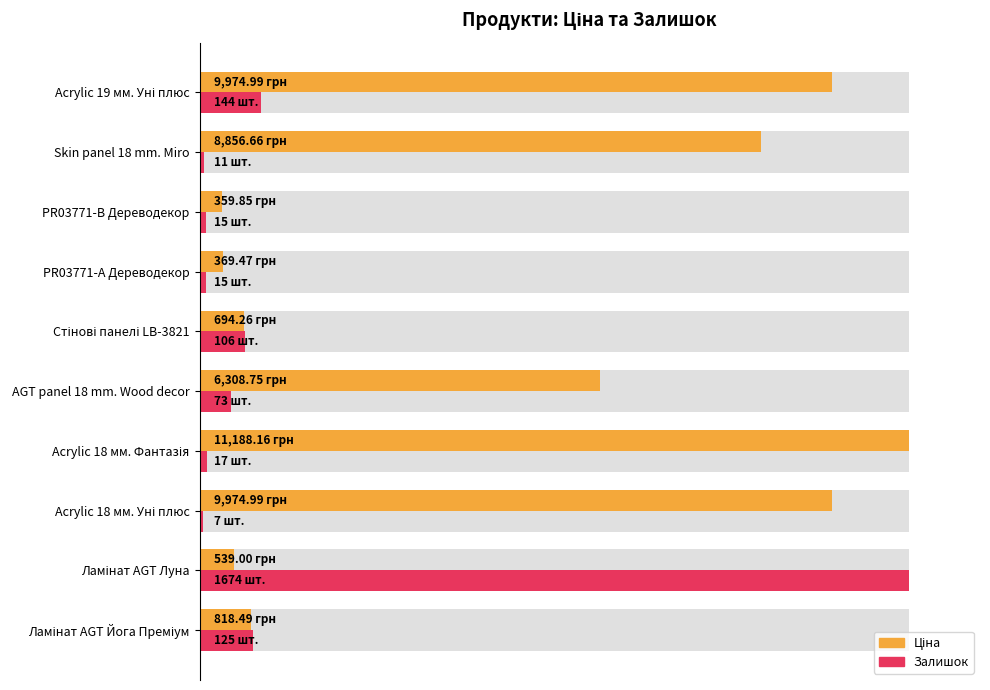

Reading right to left, extract all data points from this chart.

Ціна: 89.2	79.2	3.2	3.3	6.2	56.4	100.0	89.2	4.8	7.3
Залишок: 8.6	0.7	0.9	0.9	6.3	4.4	1.0	0.4	100.0	7.5